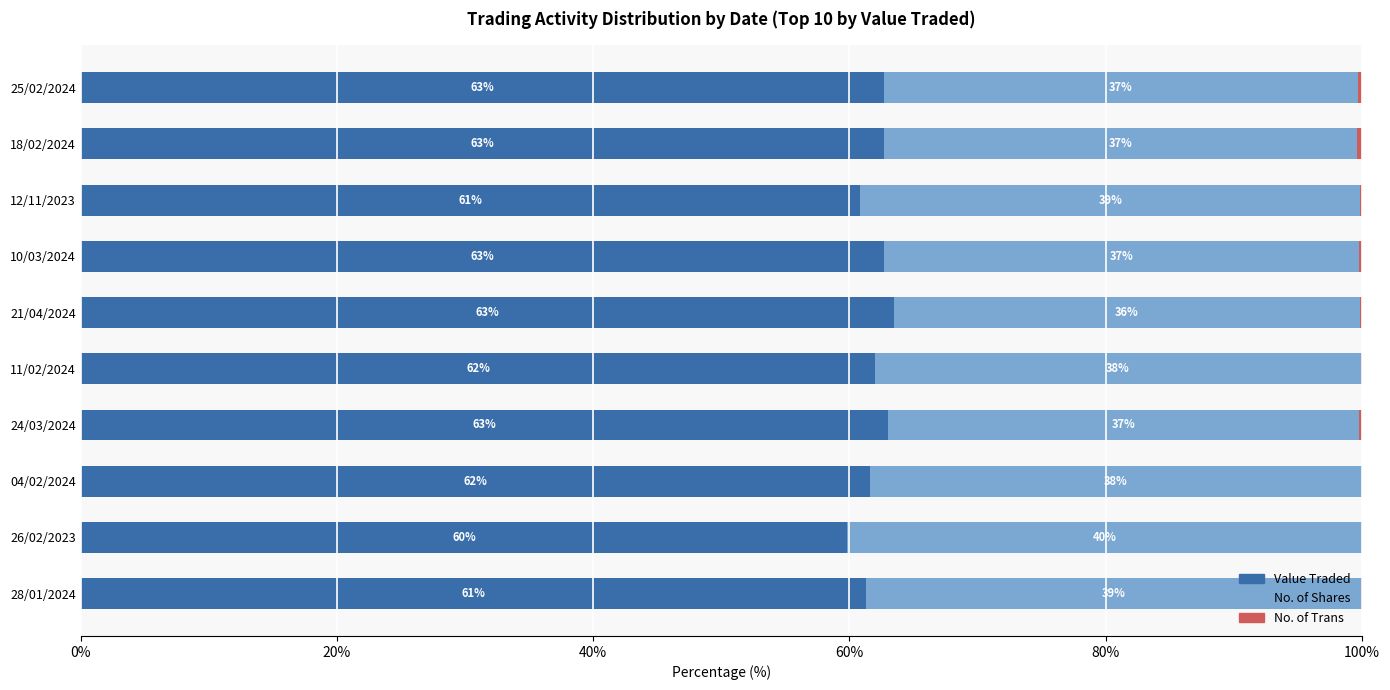

Is it true that Value Traded equals 61.6 at 04/02/2024?

True